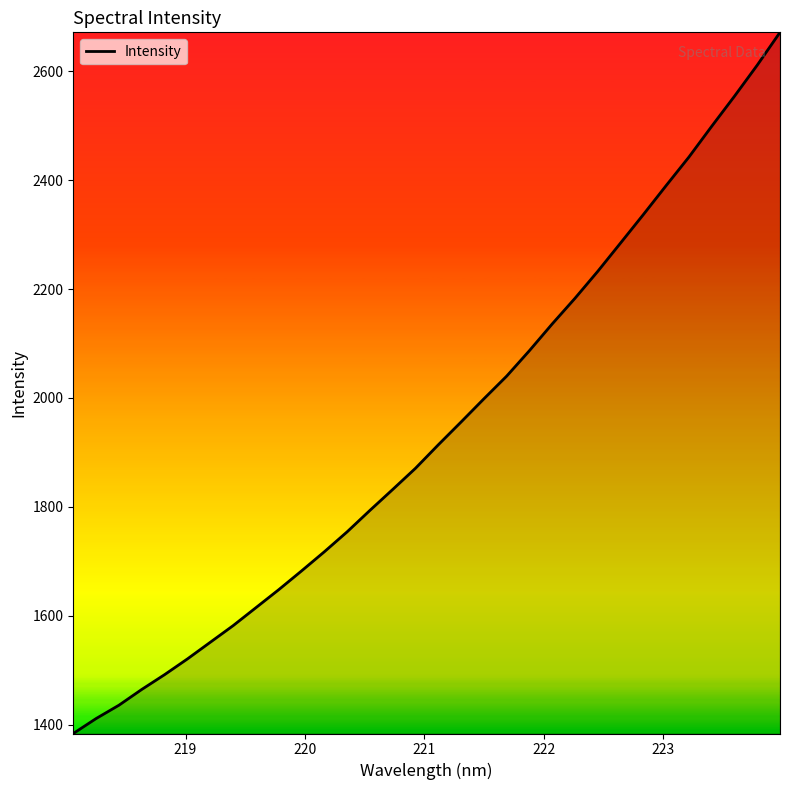

What is the minimum value shown in the chart?

1384.2